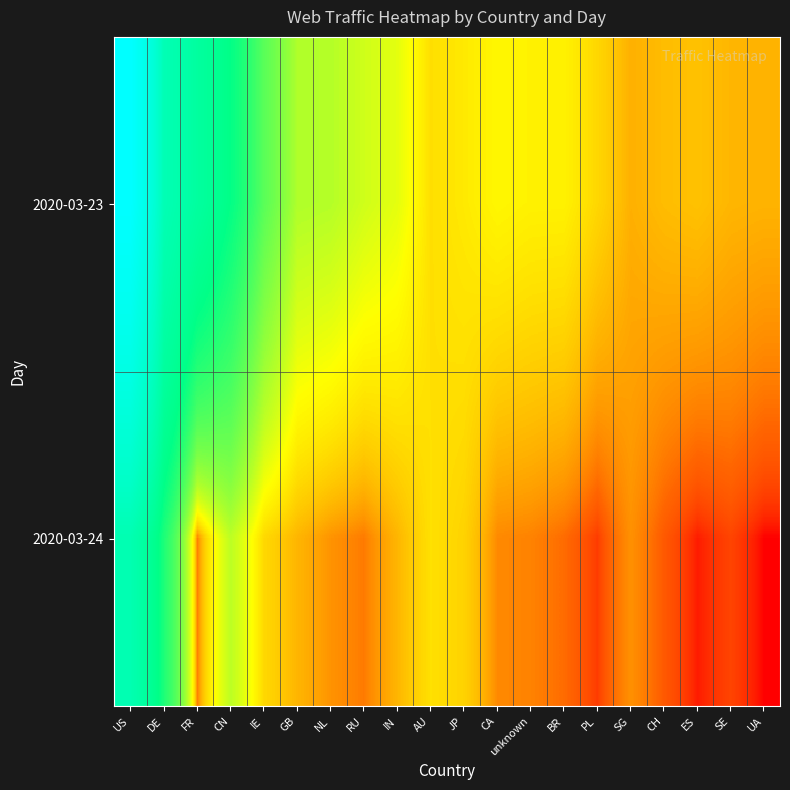

Rank the series by their maximum value, from lowest to highest.

2020-03-24, 2020-03-23